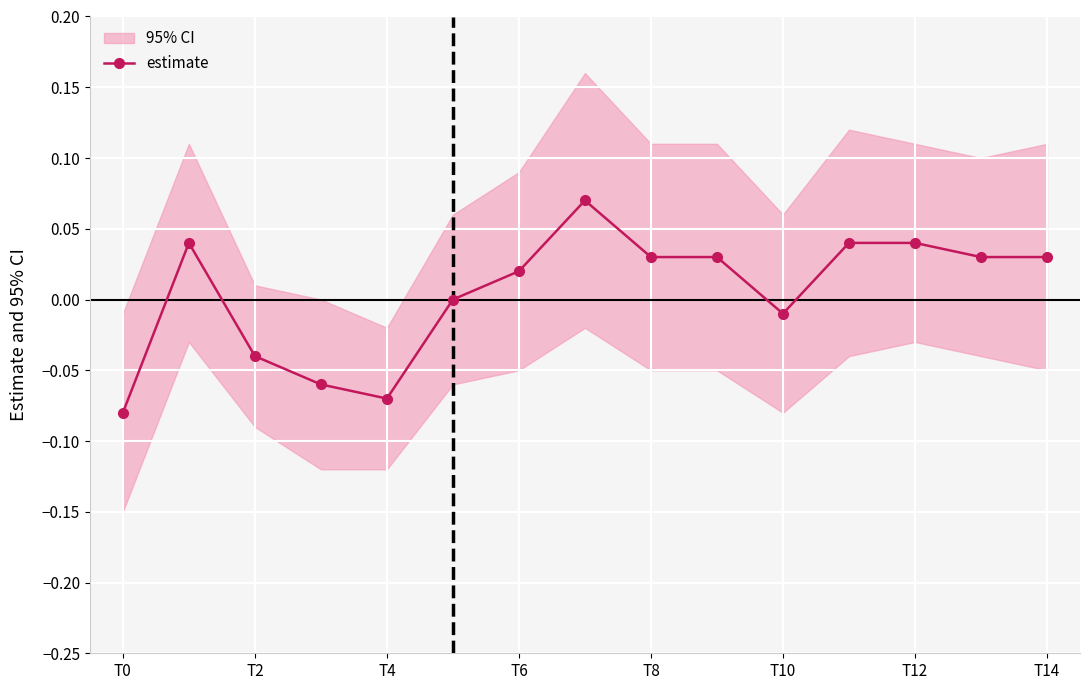

What is the label of the 6th point from the right?

9